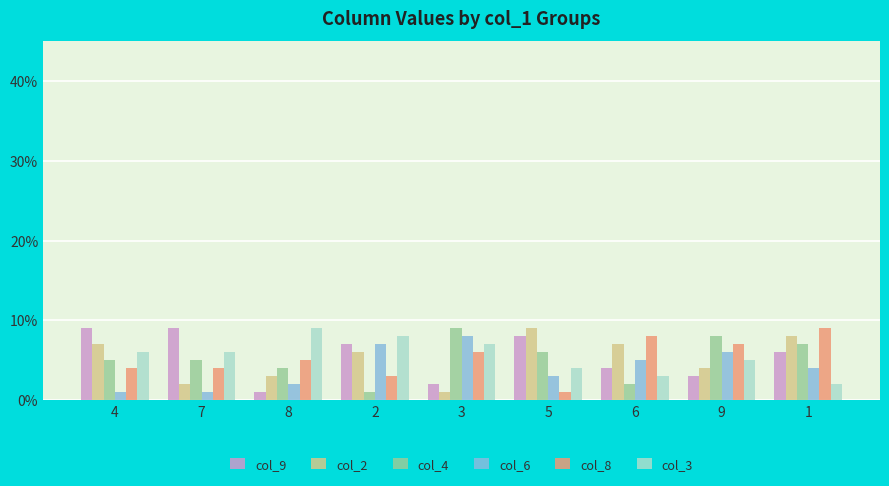

True or false: col_3 has a value of 2 at 9.

False